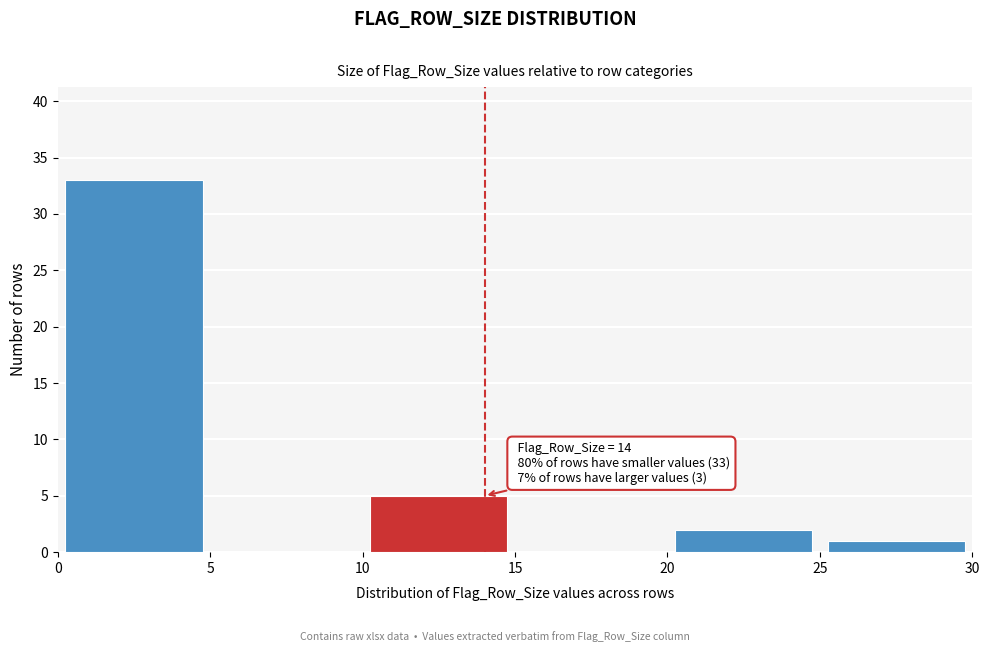

Which range on the x-axis has the tallest bar?

0 to 5